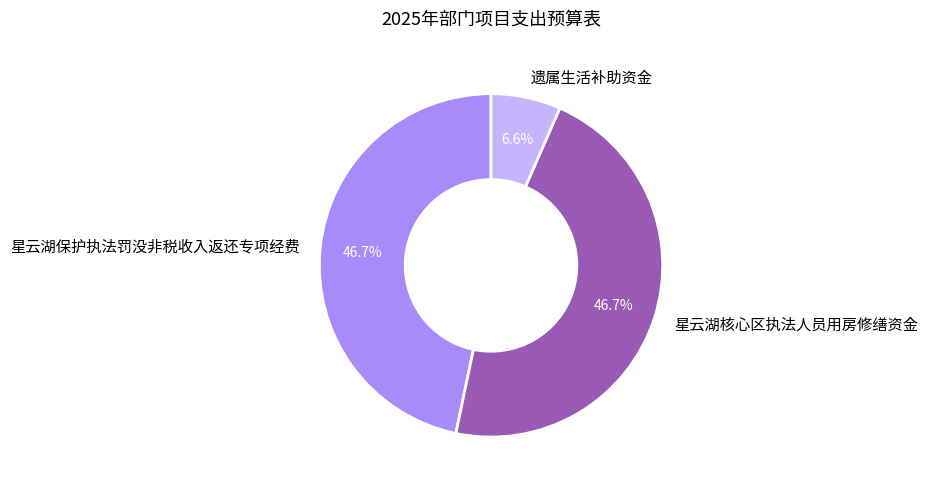

To the nearest percent, what is the average slice percentage?

33%